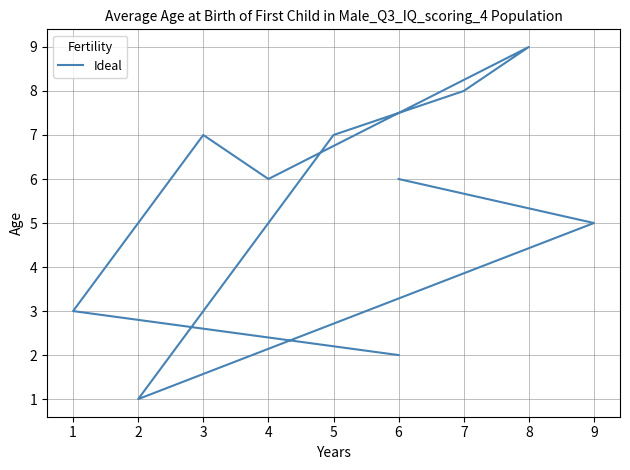

At which label does the data first exceed 6?

5